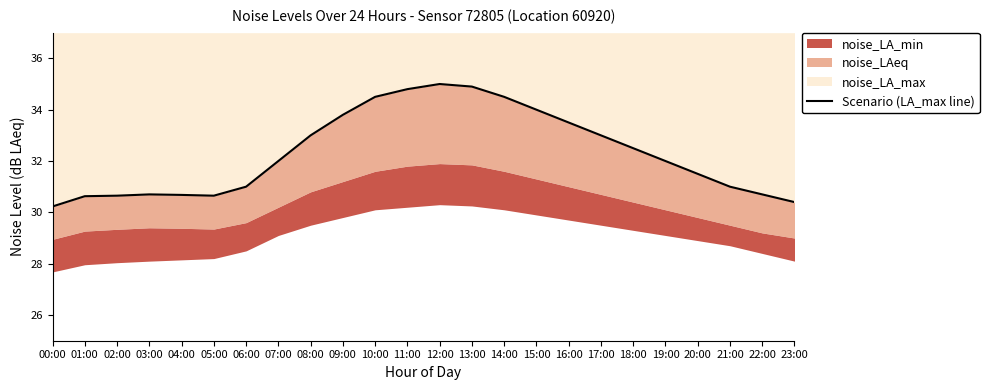

How many lines are shown in the chart?

1